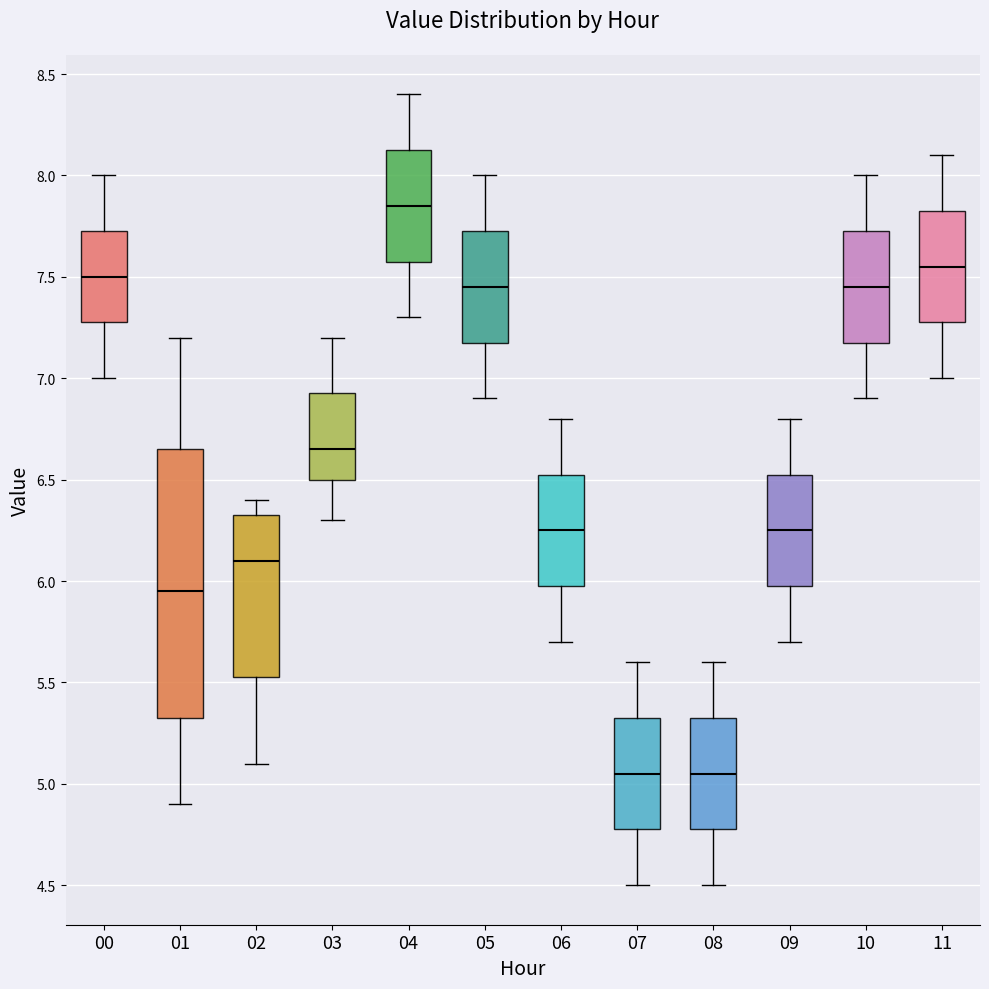

Which box is the tallest, from its lower edge to its upper edge?

01